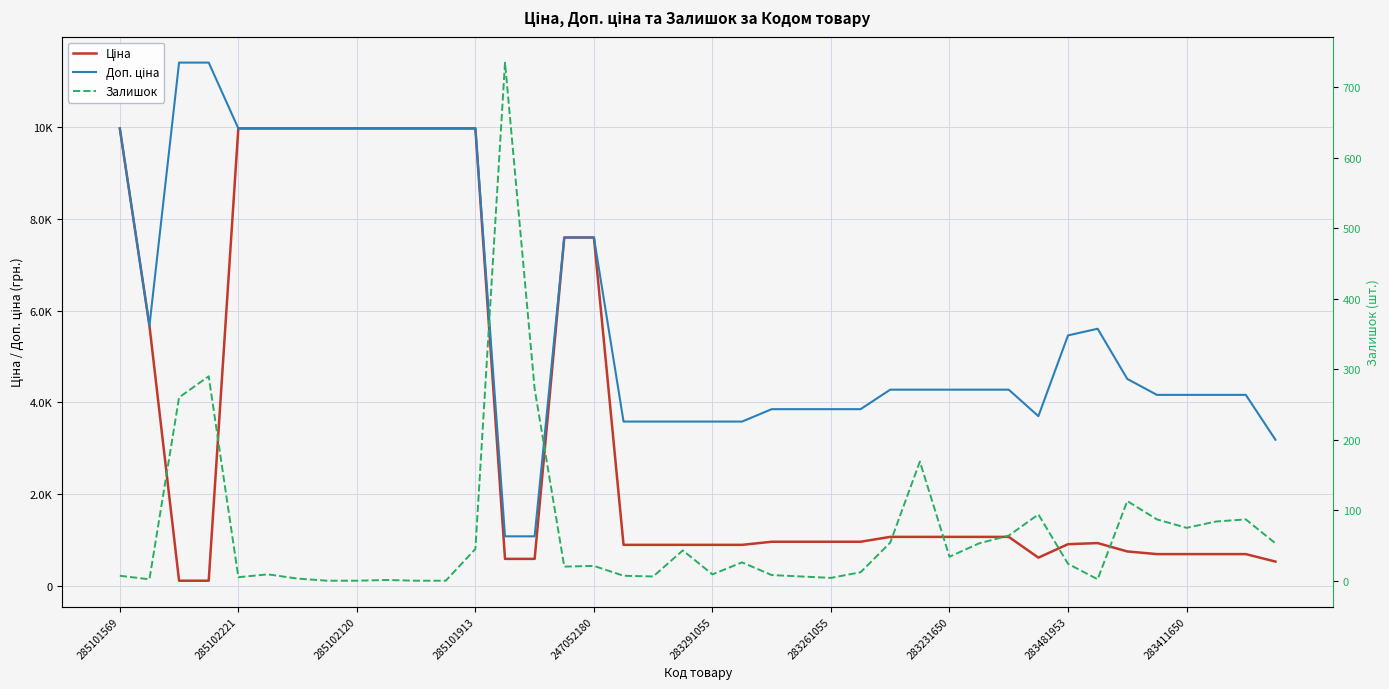

What are all the series names shown in the legend?

Ціна, Доп. ціна, Залишок